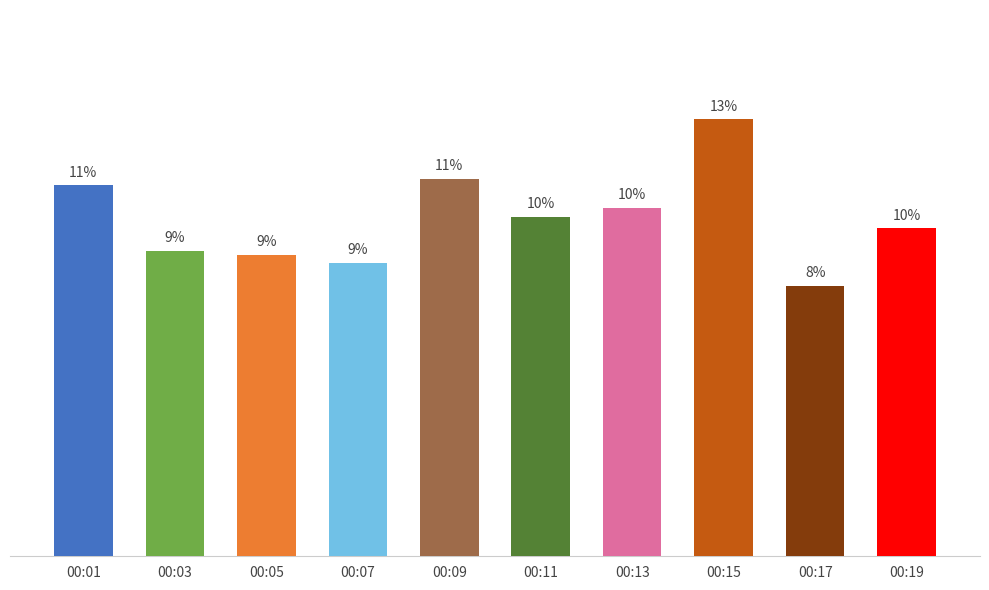

Does the chart contain any negative values?

No